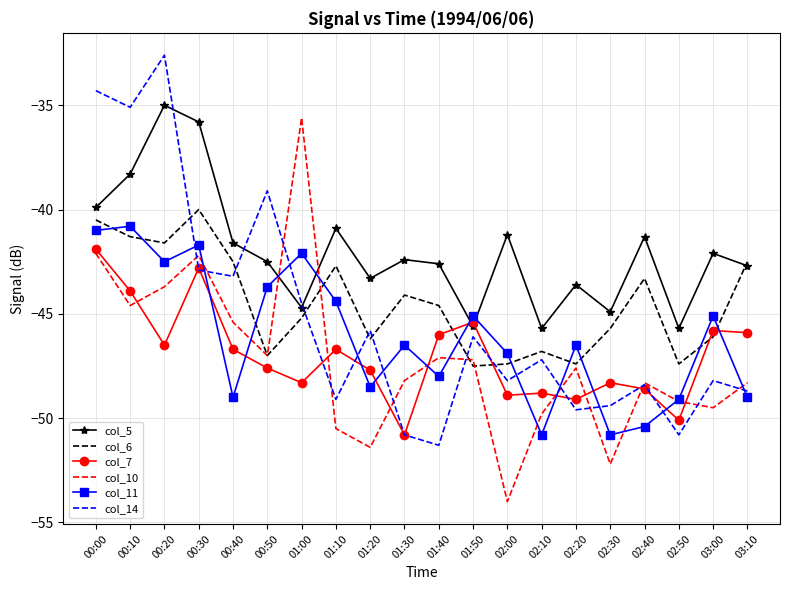

What is the spread (max minus min) of values at 03:10?

6.5